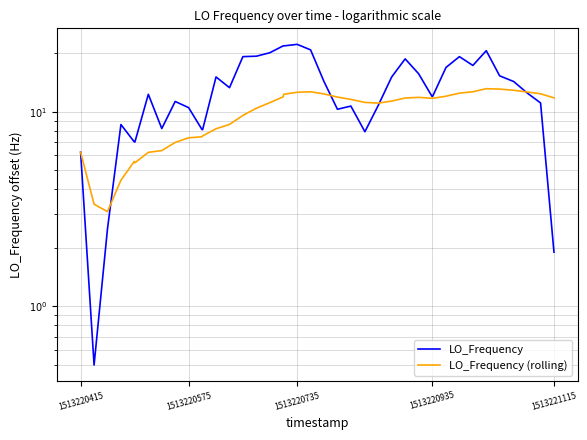

Reading left to right, extract all data points from this chart.

LO_Frequency: 6.2	0.5	2.5	8.6	7.0	7.0	12.3	8.2	11.3	10.5	8.1	8.1	15.1	13.3	19.2	19.3	20.1	21.8	21.8	22.2	20.8	14.3	10.3	10.7	7.9	10.8	15.1	18.7	15.7	12.0	12.0	16.9	19.2	17.3	20.6	15.3	14.3	12.5	11.1	1.9
LO_Frequency (rolling): 6.2	3.4	3.1	4.4	5.6	5.5	6.2	6.3	7.0	7.4	7.4	7.5	8.2	8.6	9.6	10.4	11.1	11.9	12.3	12.6	12.7	12.4	11.9	11.6	11.2	11.1	11.4	11.8	11.9	11.7	11.7	12.0	12.5	12.7	13.1	13.1	12.9	12.6	12.4	11.8